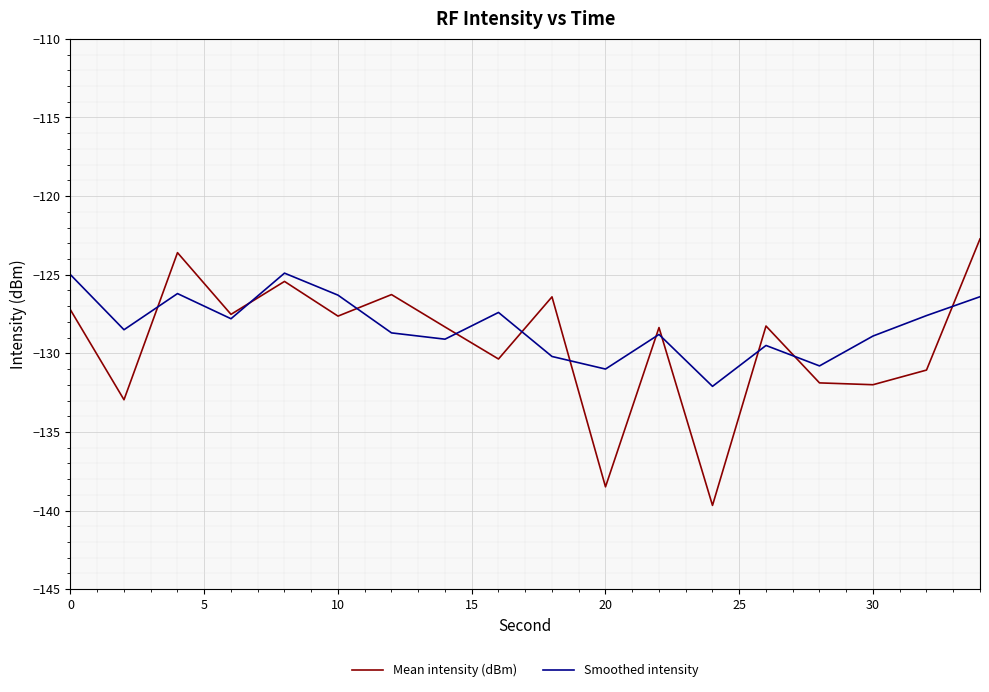

How many intersections are there between Mean intensity (dBm) and Smoothed intensity?

11